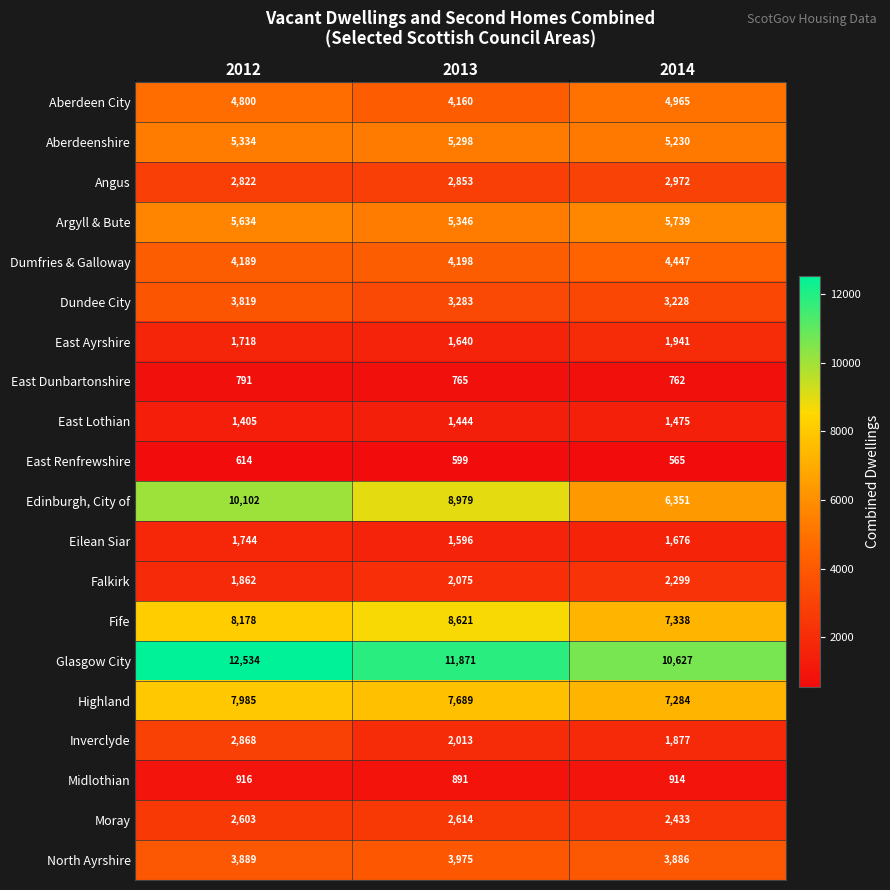

What is the sum of the North Ayrshire values at 2013 and 2012?

7864